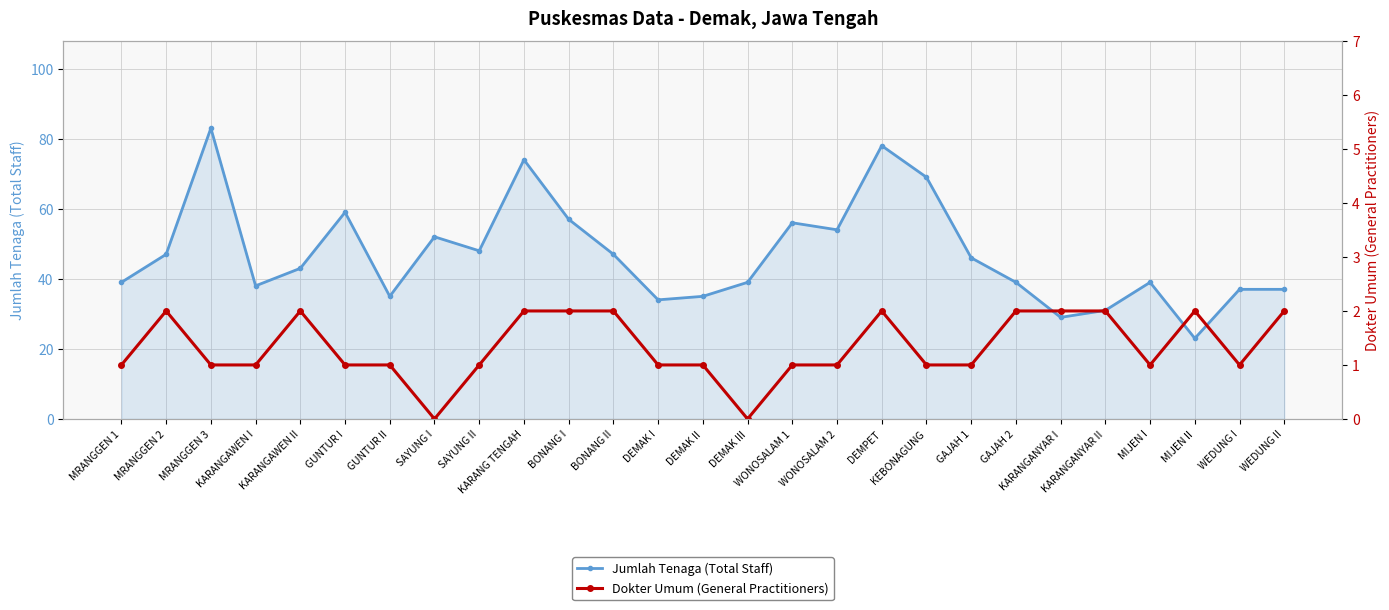

What is the total value across all series at MIJEN II?

25